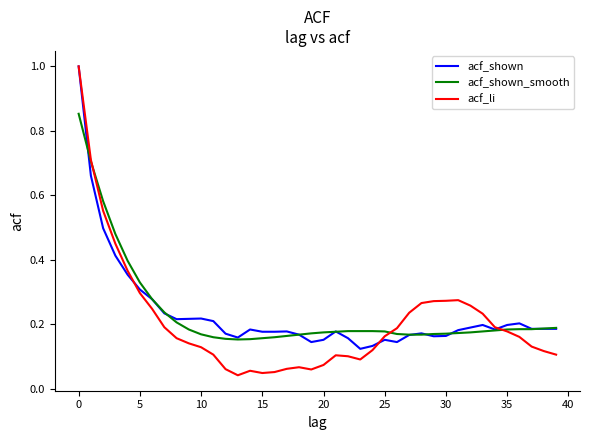

What is the highest value of the acf_li series?

1.0